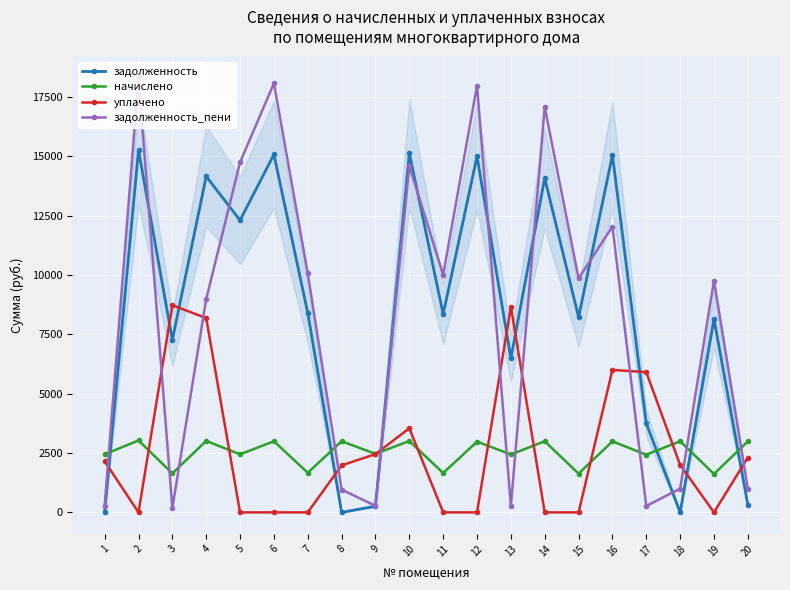

What is the maximum value shown in the chart?

18285.1